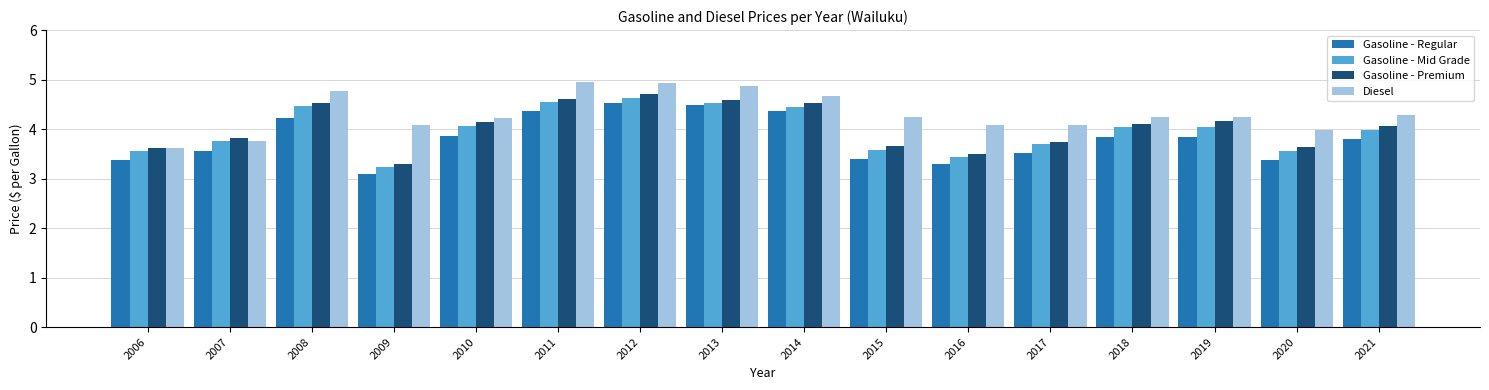

Rank the series by their maximum value, from lowest to highest.

Gasoline - Regular, Gasoline - Mid Grade, Gasoline - Premium, Diesel